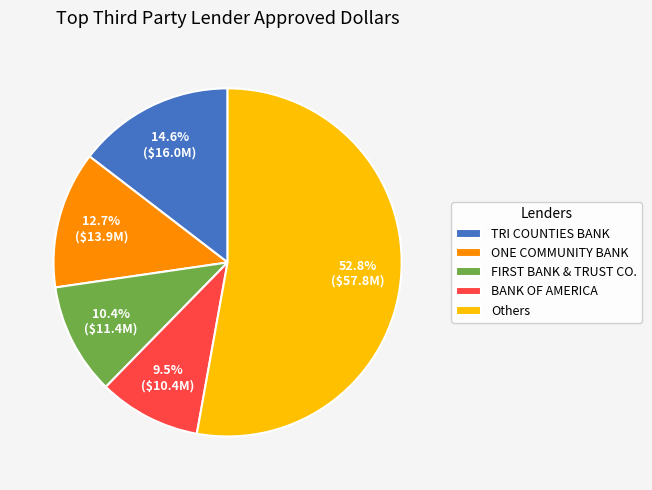

To the nearest percent, what is the difference between the largest and smallest slice percentages?

43%